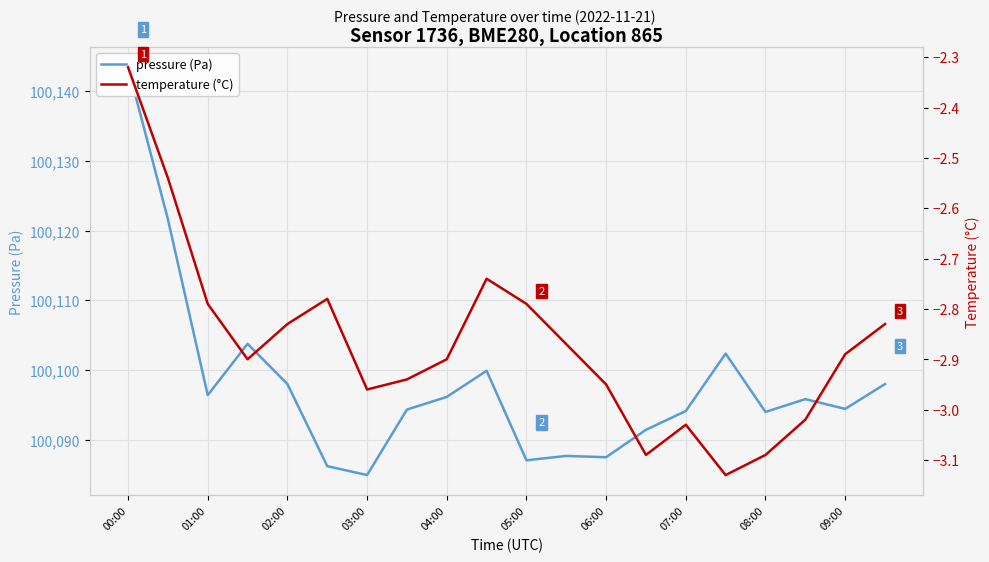

What is the minimum value shown in the chart?

-3.1